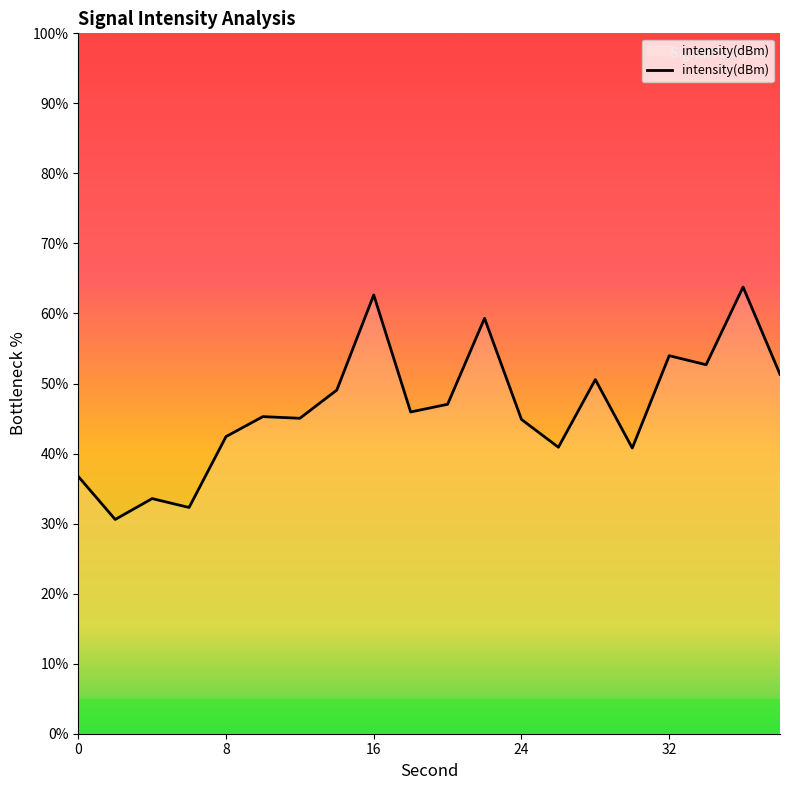

What is the maximum value shown in the chart?

63.8